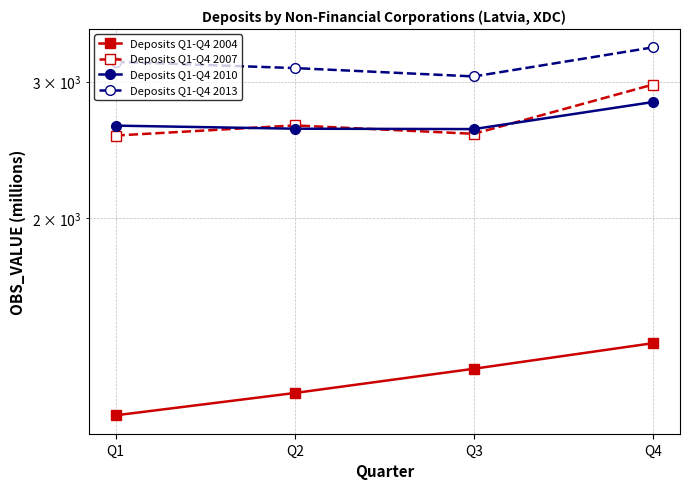

What are all the series names shown in the legend?

Deposits Q1-Q4 2004, Deposits Q1-Q4 2007, Deposits Q1-Q4 2010, Deposits Q1-Q4 2013